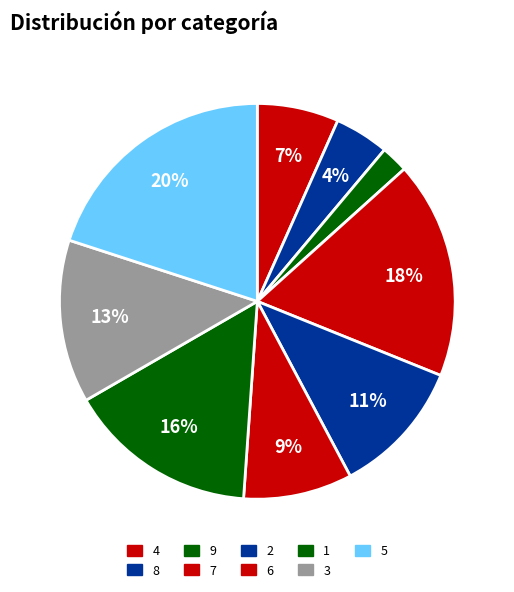

Which category has the biggest portion of the pie?

5